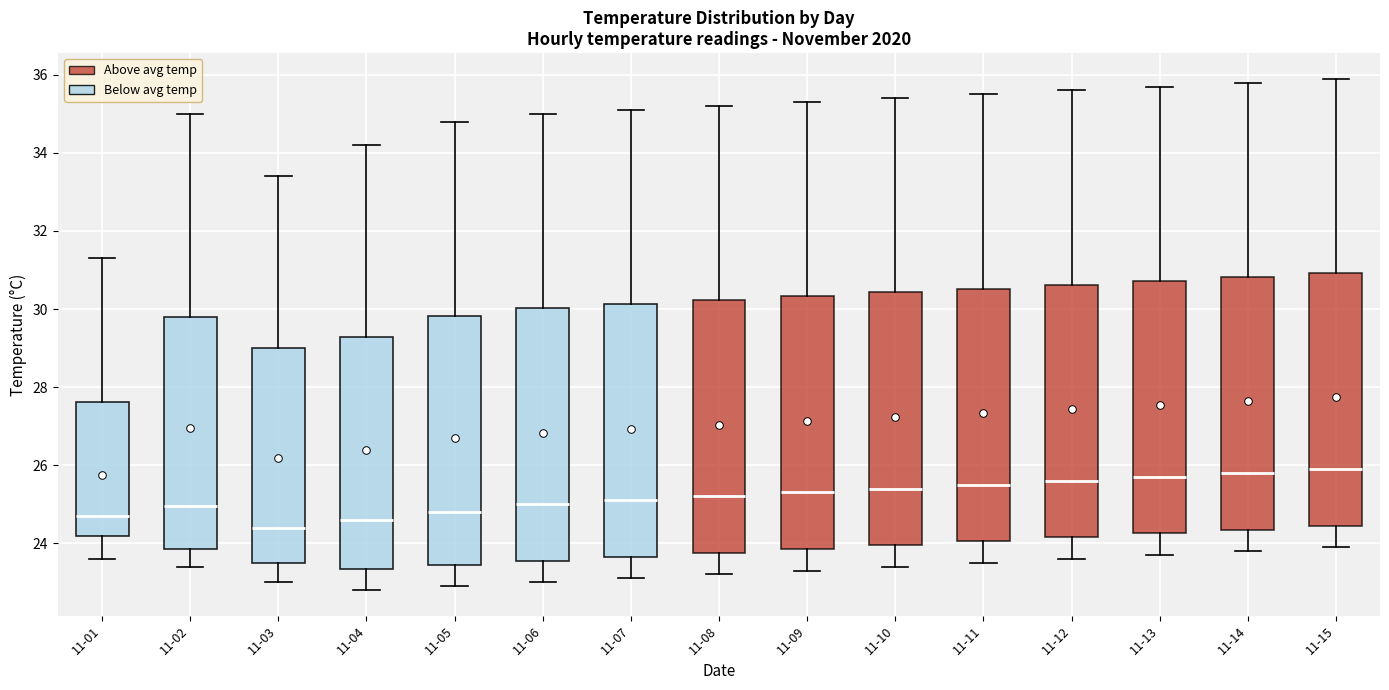

Reading left to right, read every box against the y-axis: the position of its median line, the range the box covers, and the ends of its whiskers. The values are not printed on the chart, so give them approximately, as read against the axis.

11-01: median 24.8, box 24.2 to 27.6, whiskers 23.6 to 31.4
11-02: median 25.0, box 23.8 to 29.8, whiskers 23.4 to 35.0
11-03: median 24.4, box 23.6 to 29.0, whiskers 23.0 to 33.4
11-04: median 24.6, box 23.4 to 29.2, whiskers 22.8 to 34.2
11-05: median 24.8, box 23.4 to 29.8, whiskers 23.0 to 34.8
11-06: median 25.0, box 23.6 to 30.0, whiskers 23.0 to 35.0
11-07: median 25.2, box 23.6 to 30.2, whiskers 23.2 to 35.2
11-08: median 25.2, box 23.8 to 30.2, whiskers 23.2 to 35.2
11-09: median 25.4, box 23.8 to 30.4, whiskers 23.4 to 35.4
11-10: median 25.4, box 24.0 to 30.4, whiskers 23.4 to 35.4
11-11: median 25.6, box 24.0 to 30.6, whiskers 23.6 to 35.6
11-12: median 25.6, box 24.2 to 30.6, whiskers 23.6 to 35.6
11-13: median 25.8, box 24.2 to 30.8, whiskers 23.8 to 35.8
11-14: median 25.8, box 24.4 to 30.8, whiskers 23.8 to 35.8
11-15: median 26.0, box 24.4 to 31.0, whiskers 24.0 to 36.0